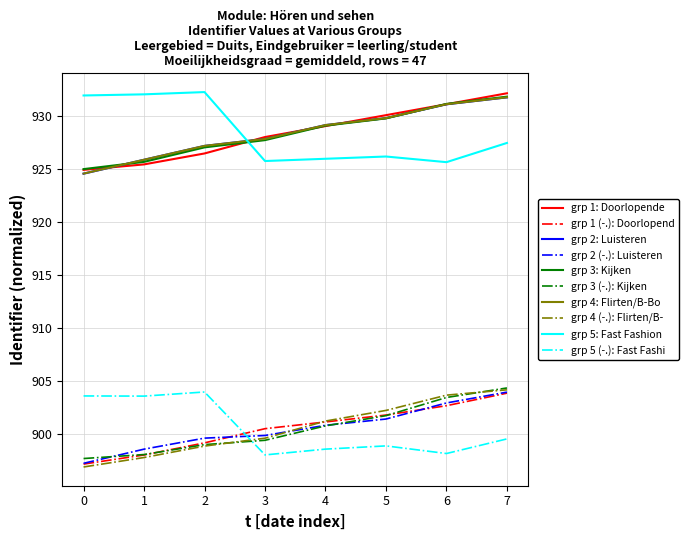

What is the greatest value displayed?

932.3